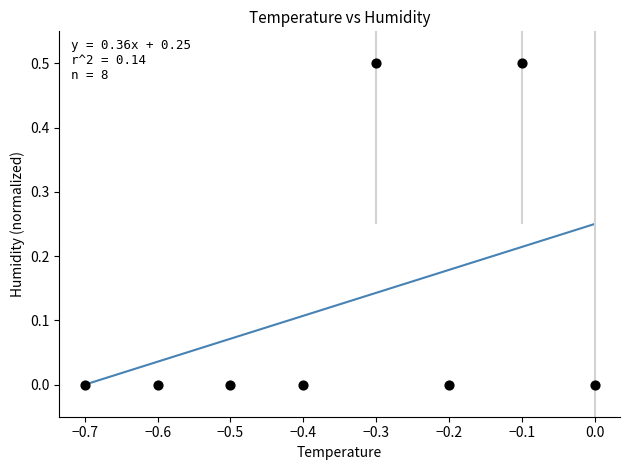

What is the average X value?

-0.3